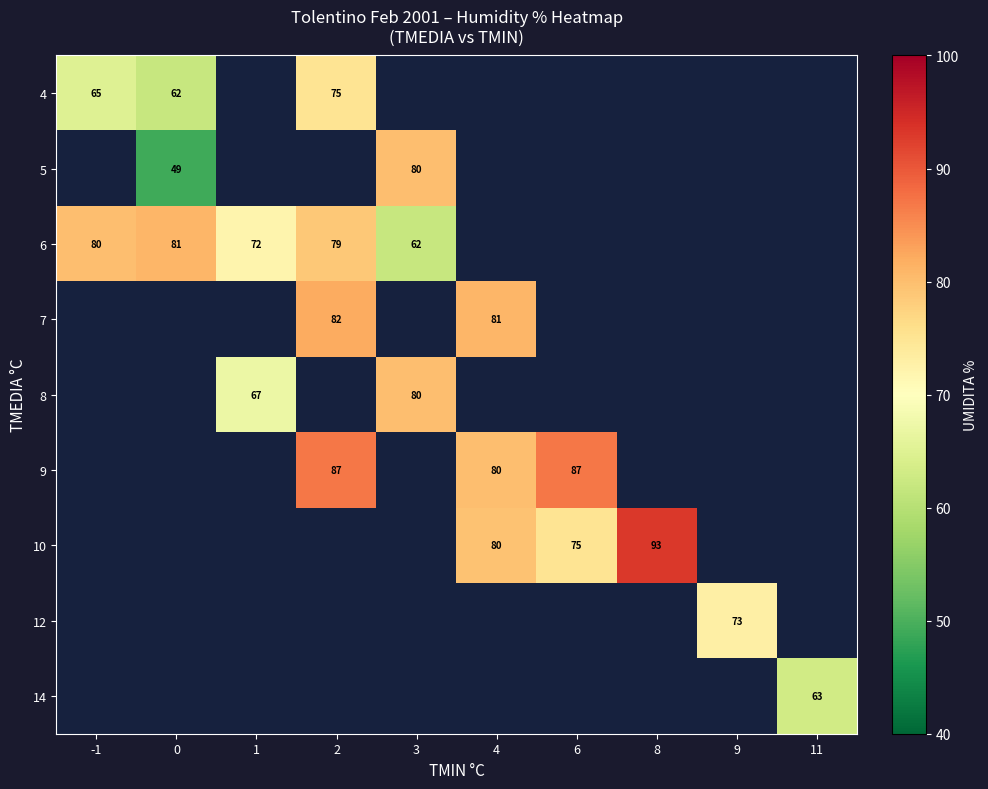

How many series are shown in this chart?

9